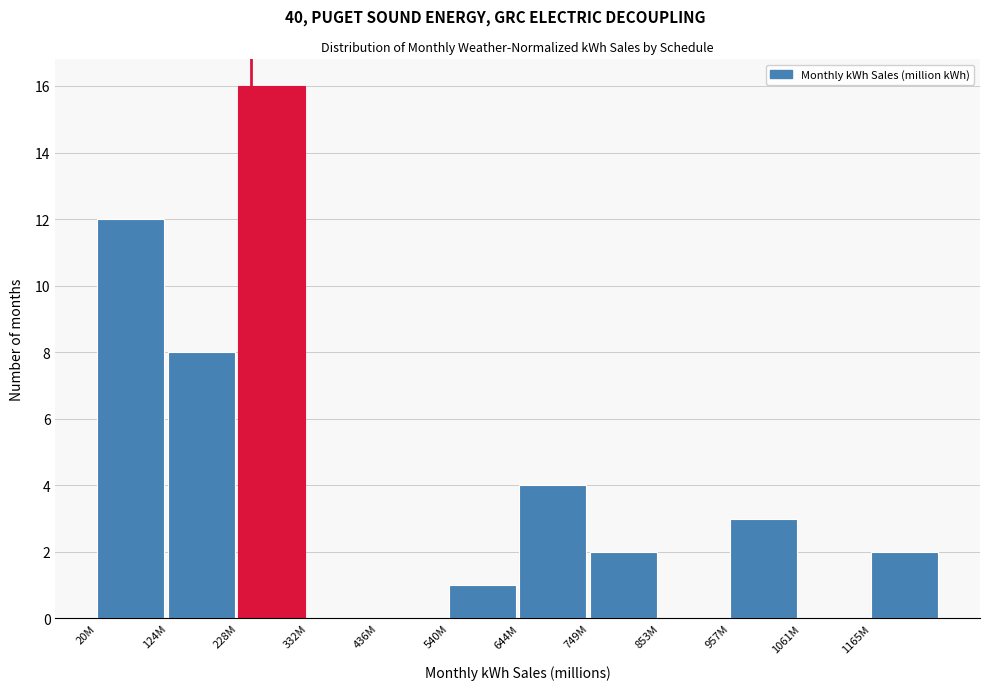

Reading left to right, what are all the values shown in this chart?

20M=12	124M=8	228M=16	332M=0	436M=0	540M=1	644M=4	749M=2	853M=0	957M=3	1061M=0	1165M=2